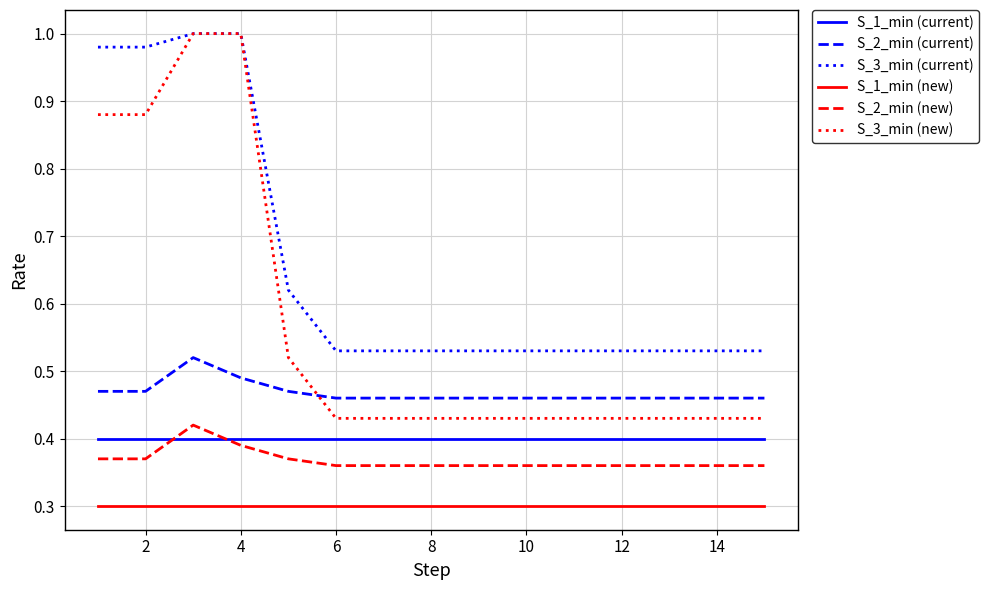

Which series has the largest total across all categories?

S_3_min (current)